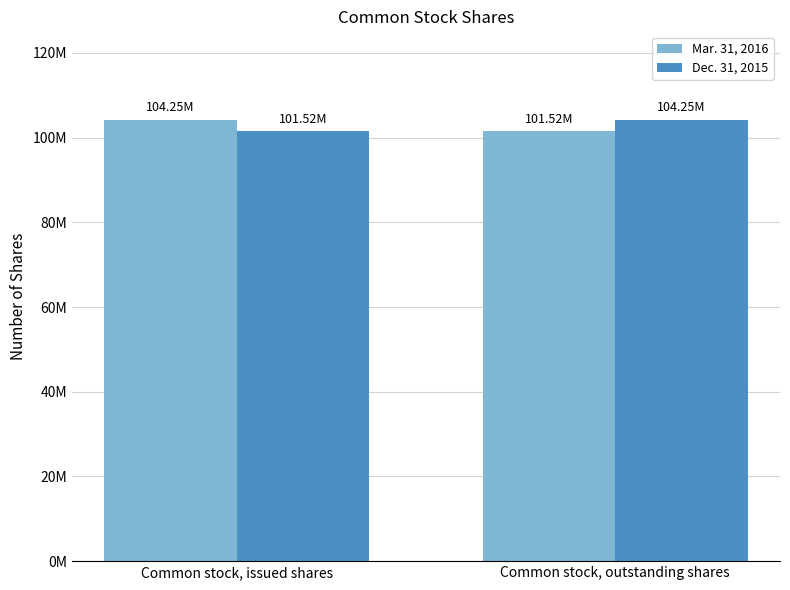

Which series has the largest range (max minus min)?

Mar. 31, 2016